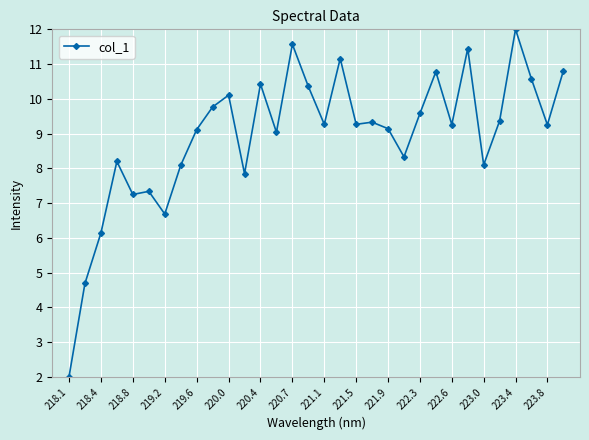

What is the sum of all values?

286.3